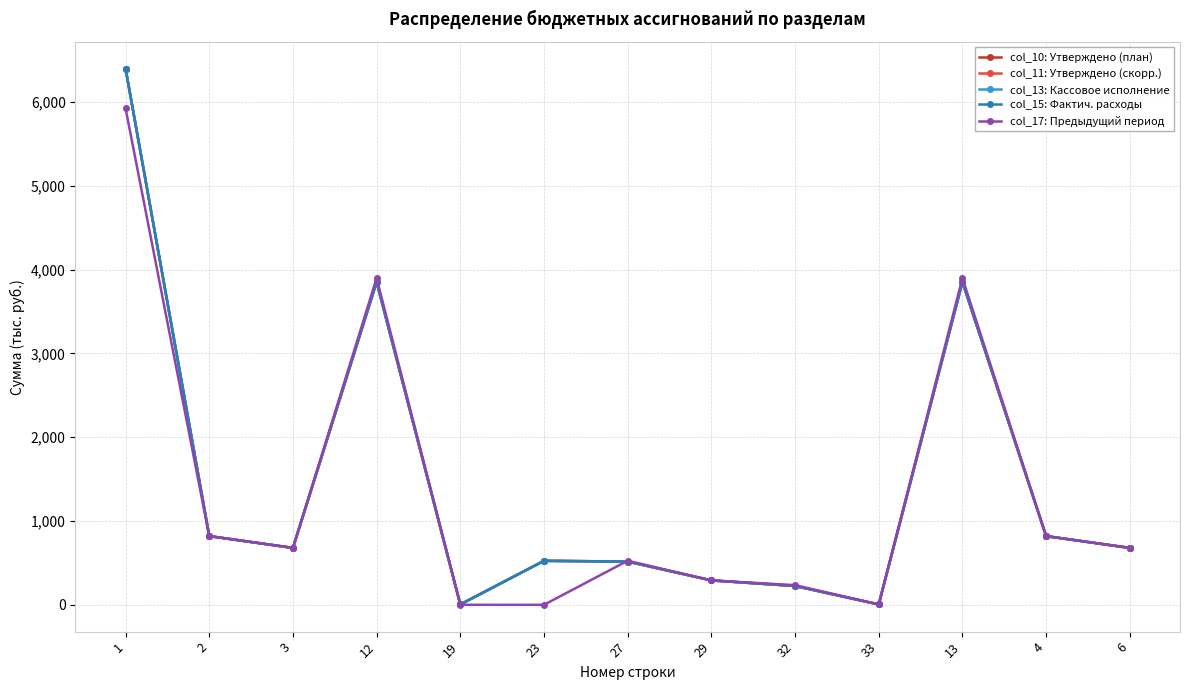

Rank the series by their maximum value, from lowest to highest.

col_17: Предыдущий период, col_10: Утверждено (план), col_11: Утверждено (скорр.), col_13: Кассовое исполнение, col_15: Фактич. расходы